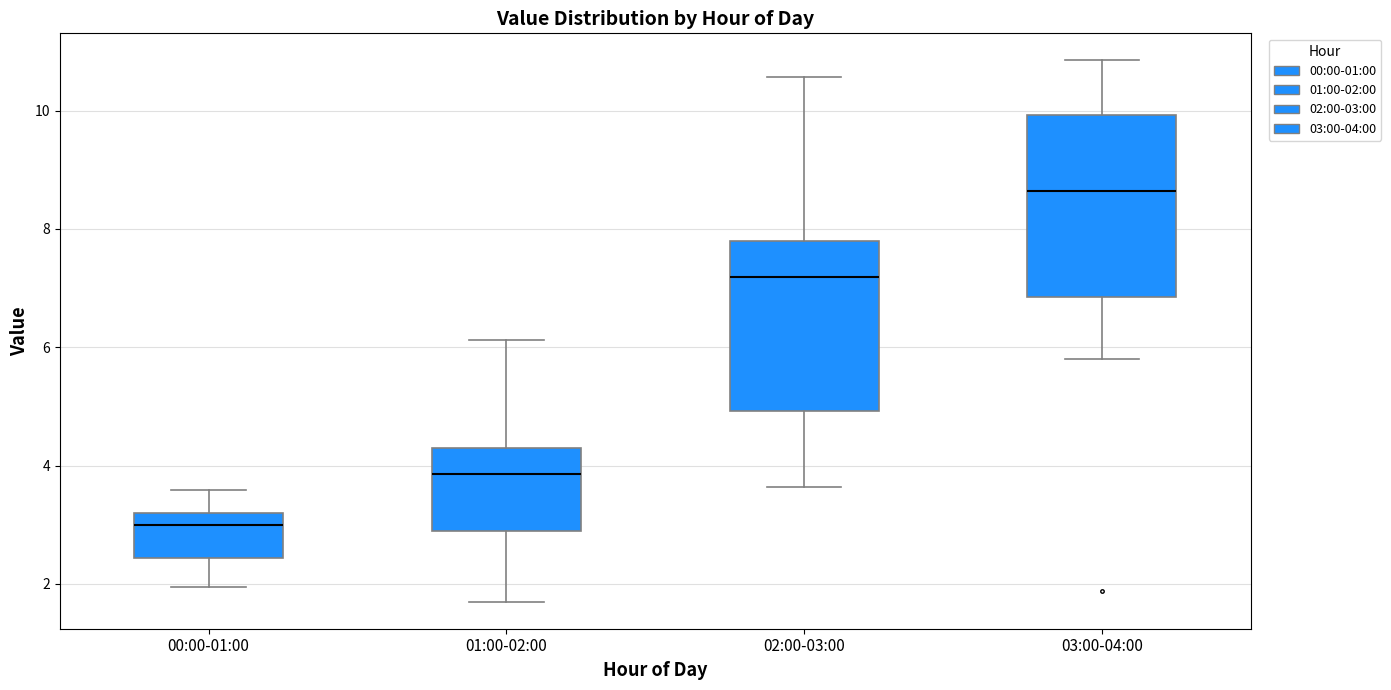

Reading left to right, transcribe this box plot: for each box, give where its median line is, the range the box spans, and where its two whiskers end, as read against the y-axis. The values are not printed on the chart, so give them approximately, as read against the axis.

00:00-01:00: median 3.0, box 2.4 to 3.2, whiskers 2.0 to 3.6
01:00-02:00: median 3.8, box 2.8 to 4.2, whiskers 1.8 to 6.2
02:00-03:00: median 7.2, box 5.0 to 7.8, whiskers 3.6 to 10.6
03:00-04:00: median 8.6, box 6.8 to 10.0, whiskers 5.8 to 10.8